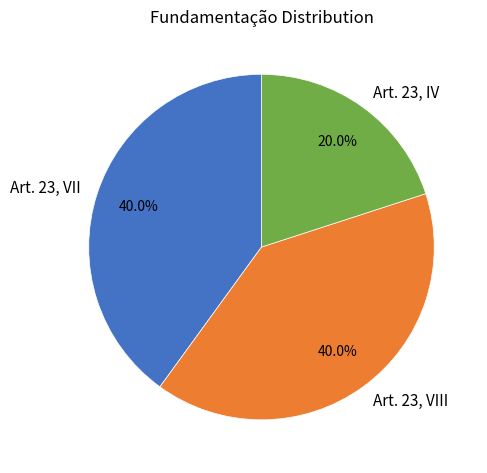

Is it true that Art. 23, VIII is 26% of the pie?

False